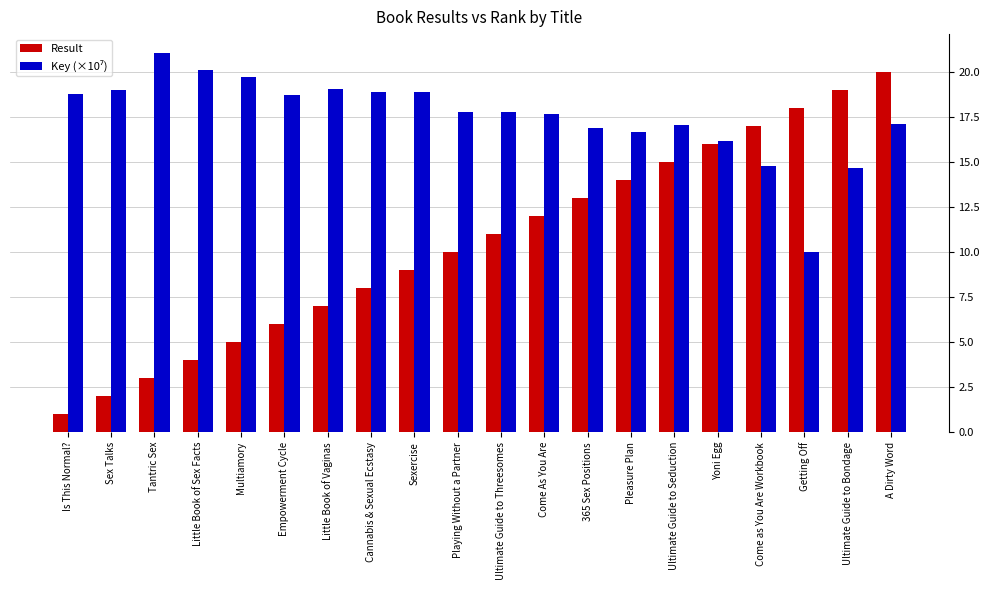

Rank the categories by Result value from lowest to highest.

Is This Normal?, Sex Talks, Tantric Sex, Little Book of Sex Facts, Multiamory, Empowerment Cycle, Little Book of Vaginas, Cannabis & Sexual Ecstasy, Sexercise, Playing Without a Partner, Ultimate Guide to Threesomes, Come As You Are, 365 Sex Positions, Pleasure Plan, Ultimate Guide to Seduction, Yoni Egg, Come as You Are Workbook, Getting Off, Ultimate Guide to Bondage, A Dirty Word